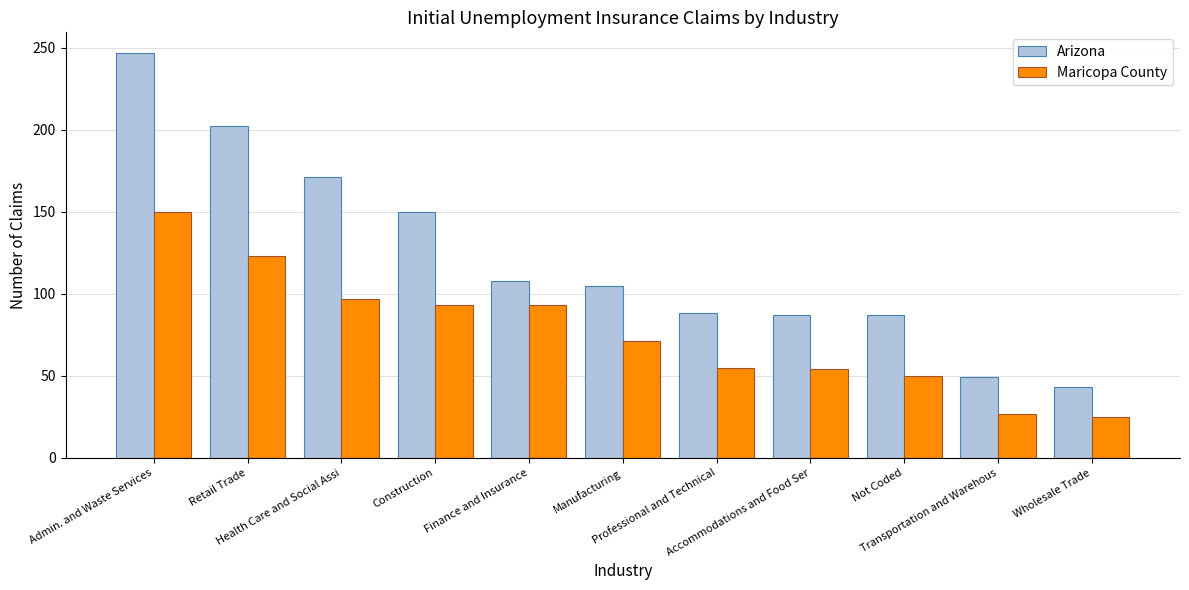

What is the sum of all Arizona values?

1337